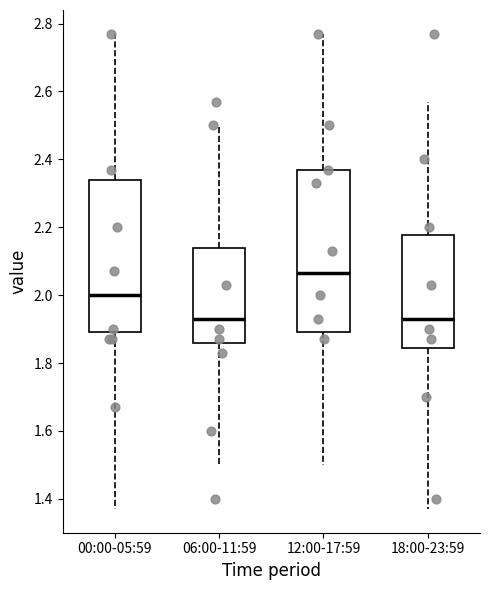

Comparing the boxes themselves (not the whiskers), which one is the tallest?

12:00-17:59